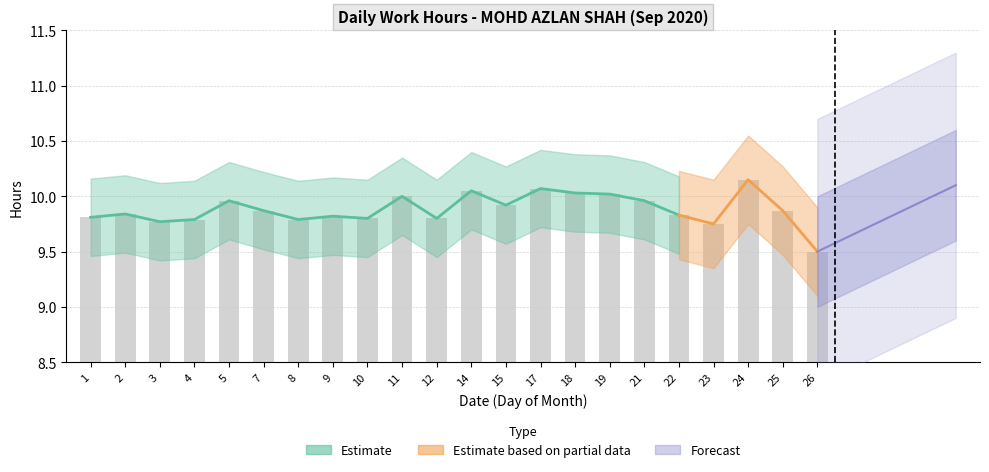

What is the sum of all values?

217.4